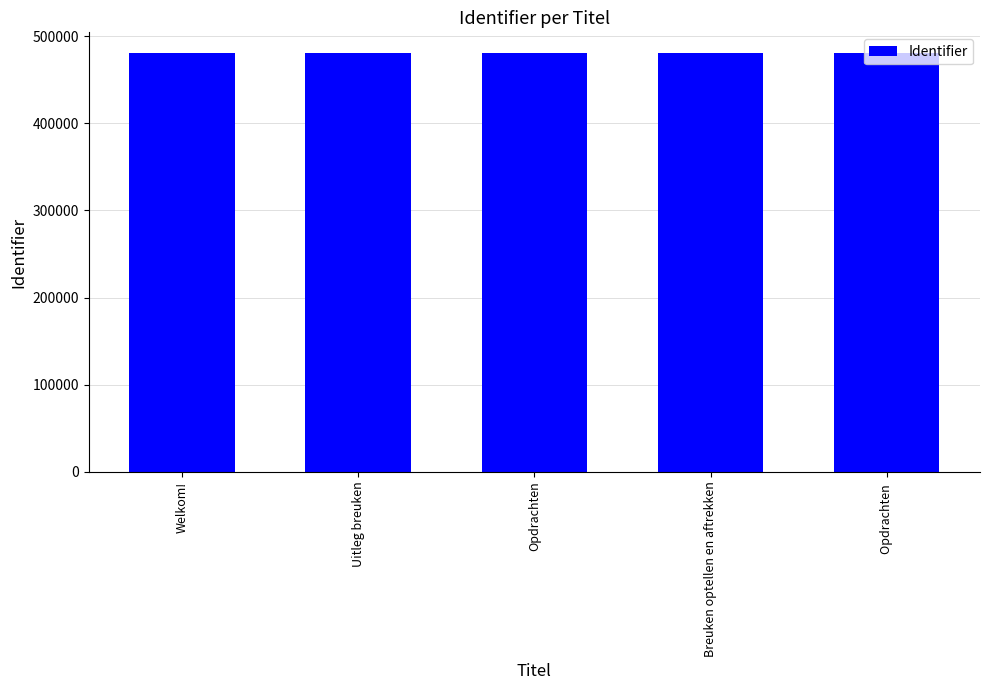

What is the change in value from Opdrachten to Breuken optellen en aftrekken?

+7